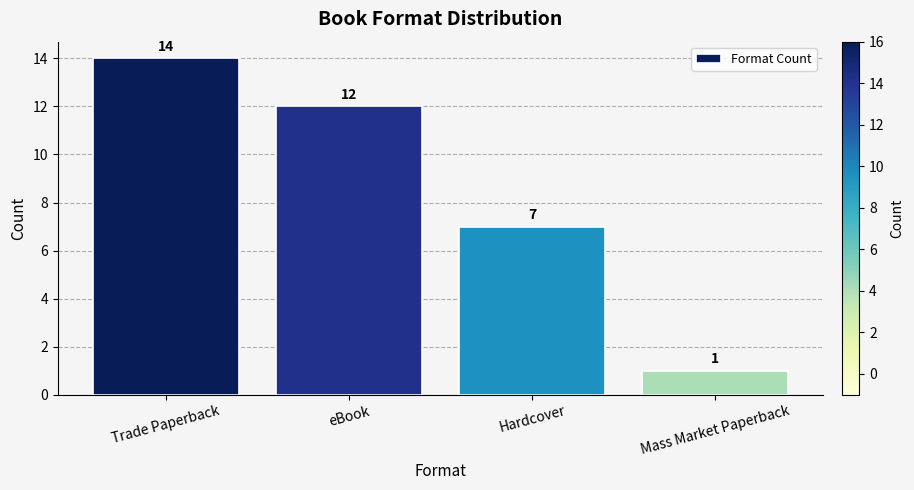

What is the greatest value displayed?

14